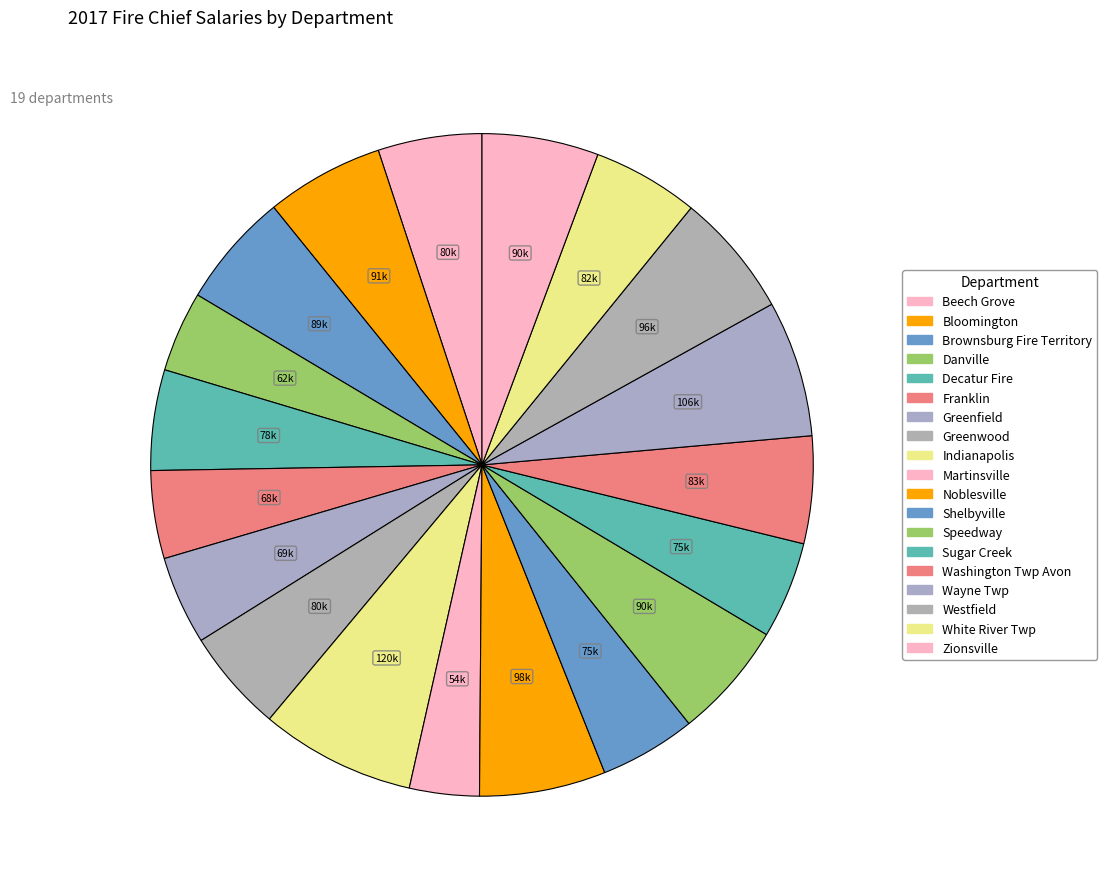

How many slices are in this pie chart?

19